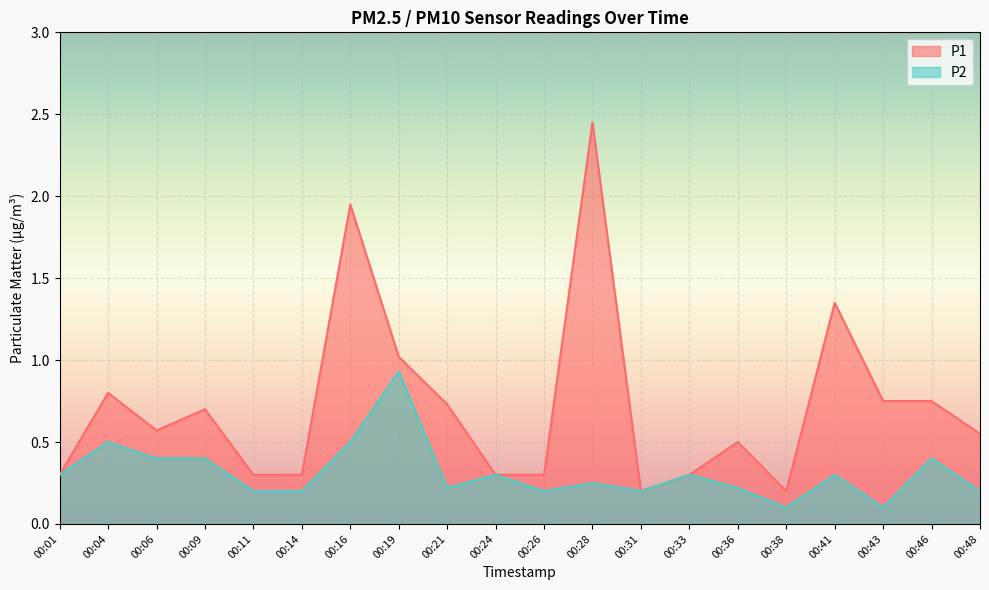

How many interior local valleys does the P2 series have?

5